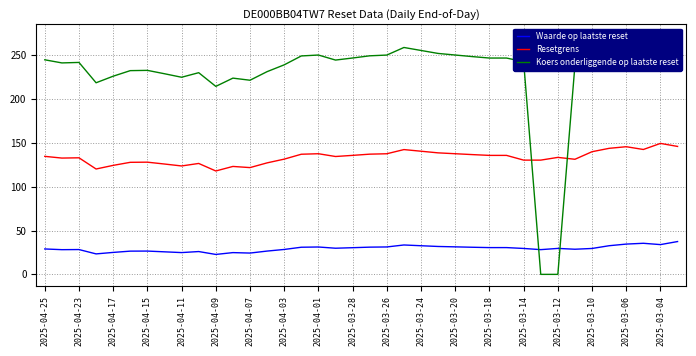

List the series in order of their peak value, highest first.

Koers onderliggende op laatste reset, Resetgrens, Waarde op laatste reset